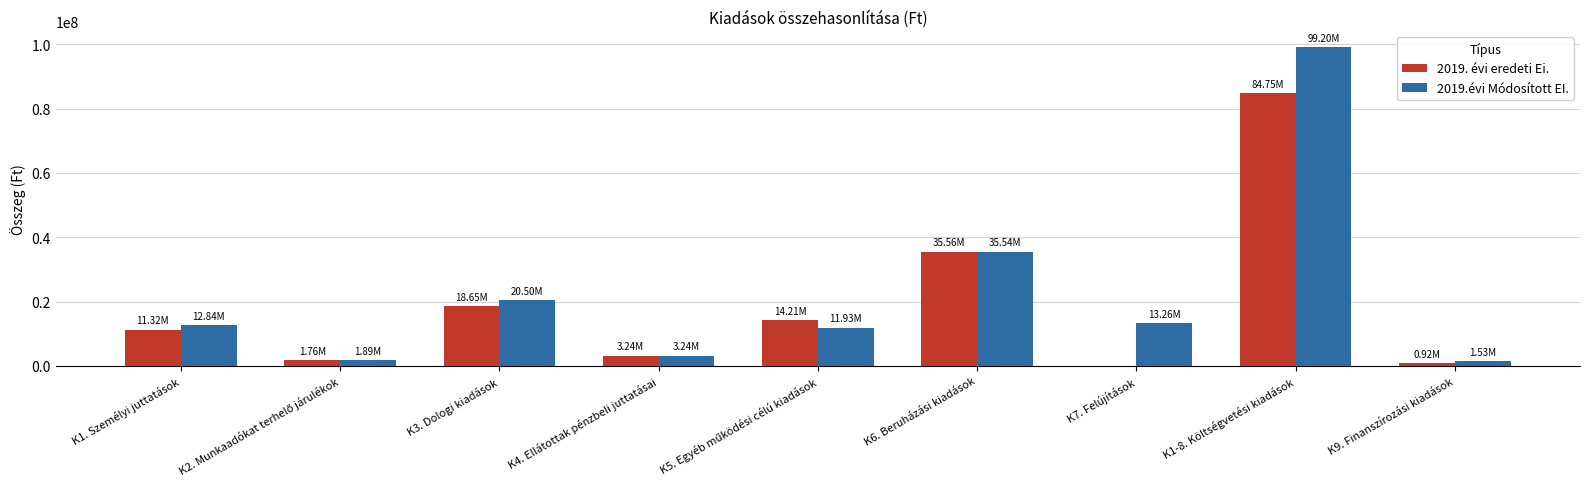

What is the sum of all 2019. évi eredeti Ei. values?

170410791